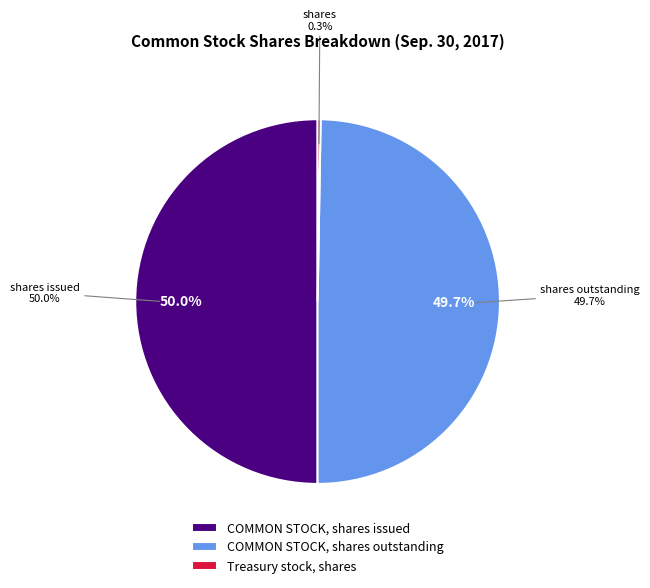

To the nearest percent, what is the average slice percentage?

33%